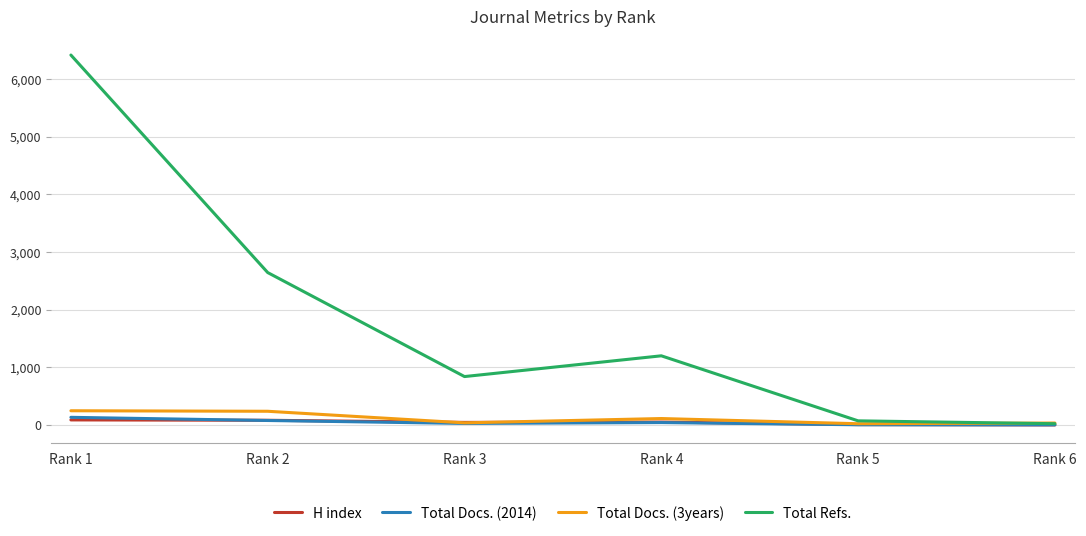

At which category does the chart reach its peak across all series?

Rank 1